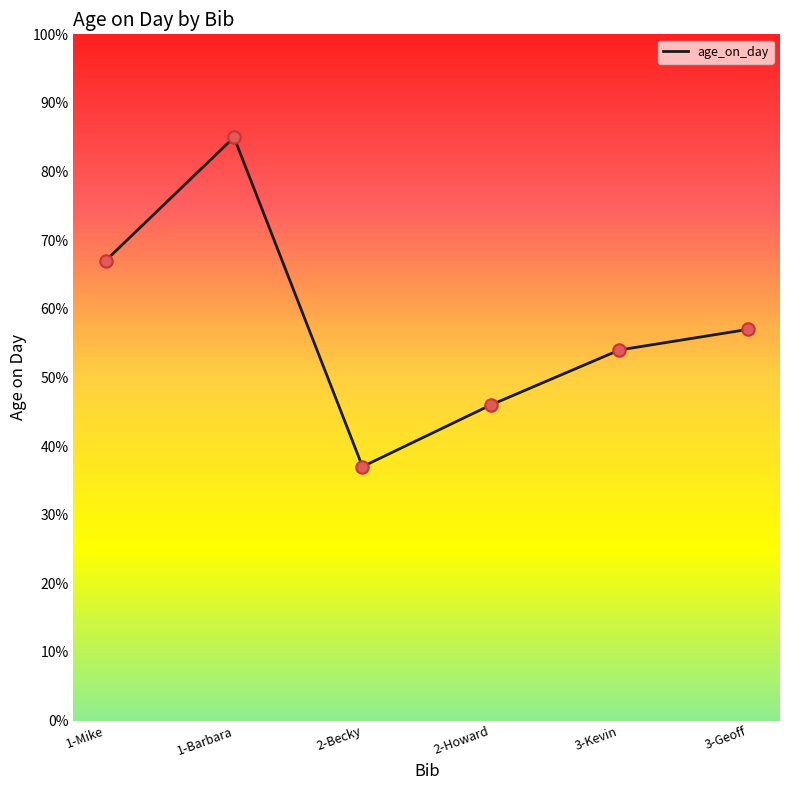

What is the change in value from 2-Becky to 3-Geoff?

+20